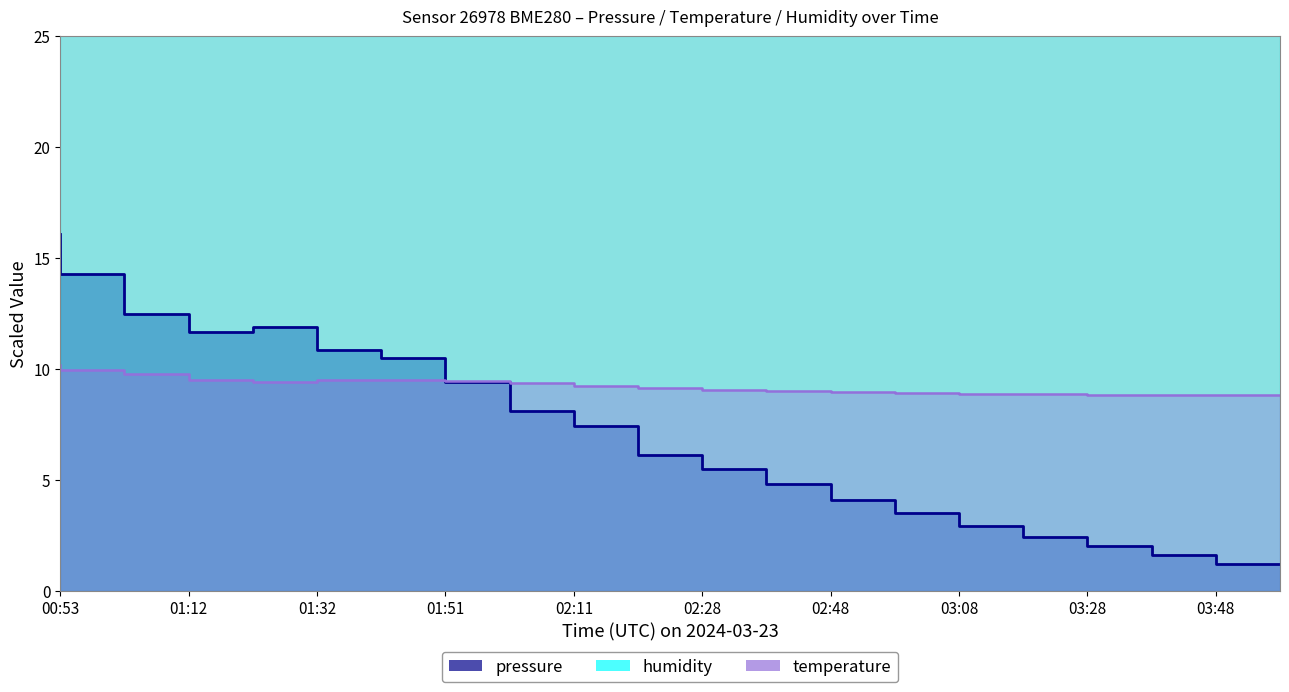

What is the sum of the temperature values at 01:51 and 02:11?

18.9